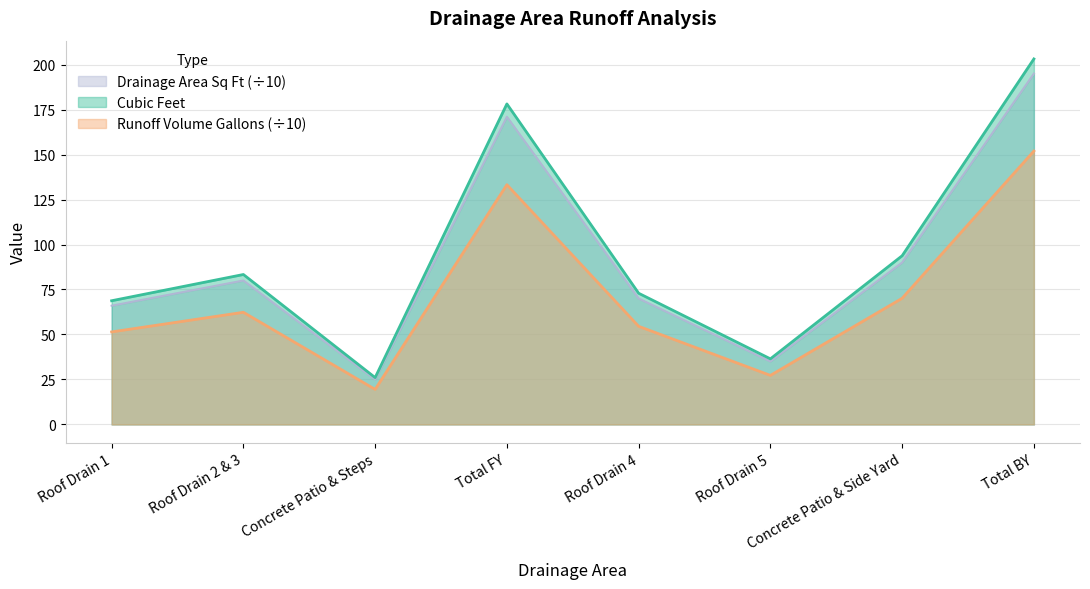

True or false: Runoff Volume Gallons has a value of 87.4 at Roof Drain 2 & 3.

False